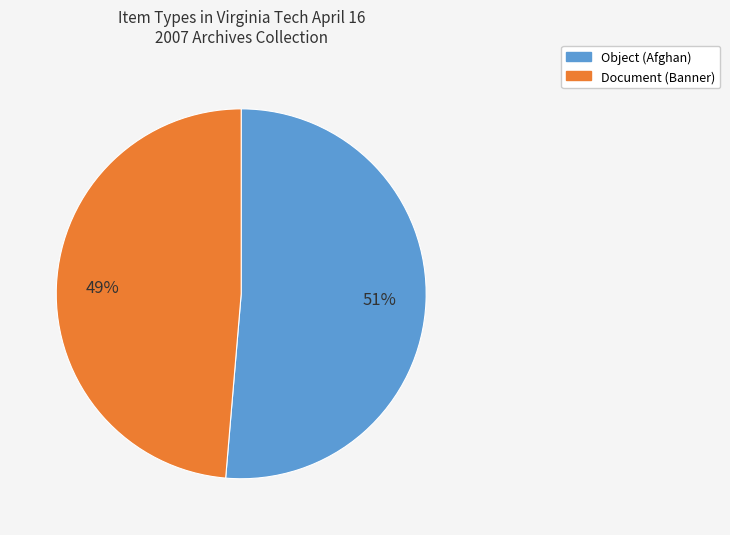

How many segments does this pie chart have?

2